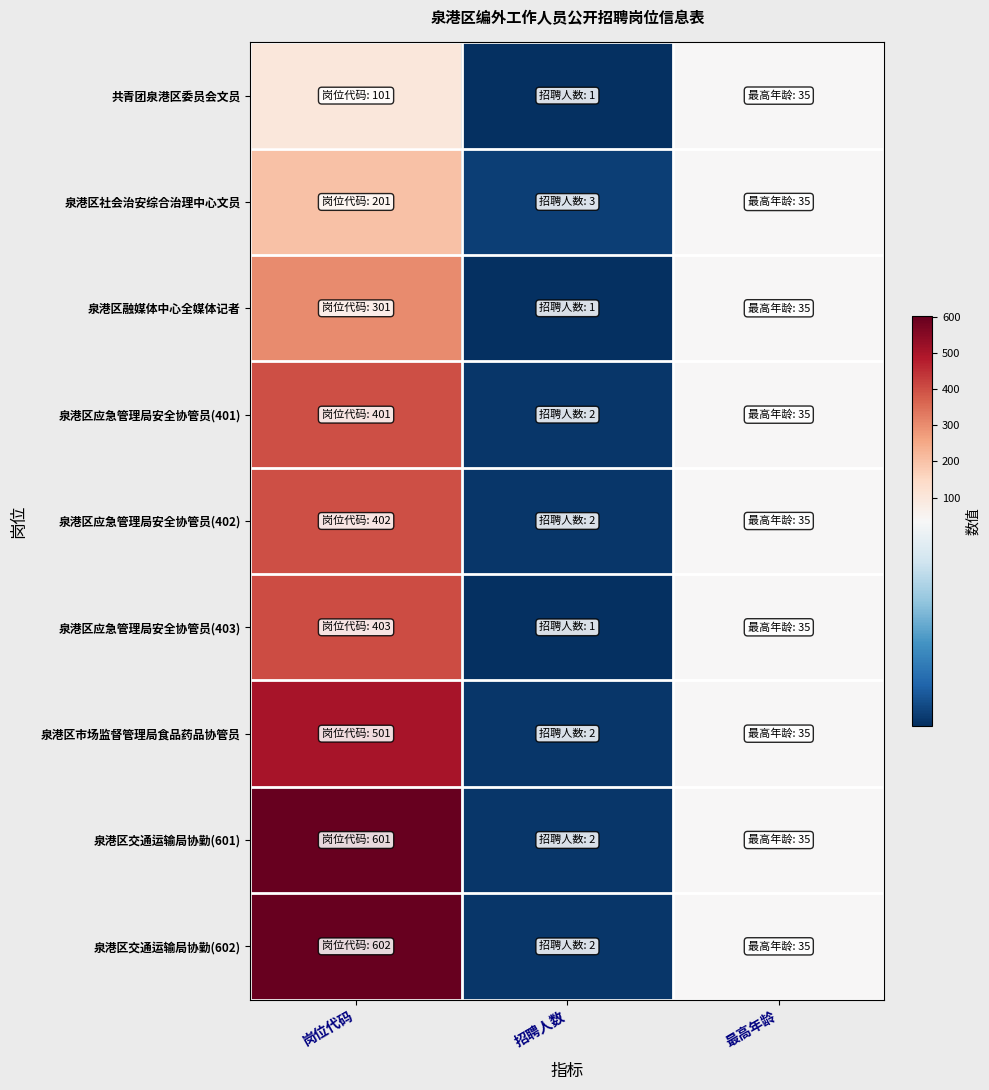

How many data points does each series have?

3